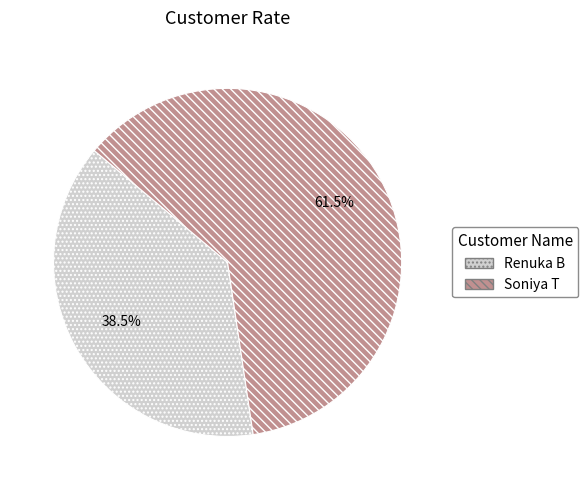

Which slice is the smallest?

Renuka B